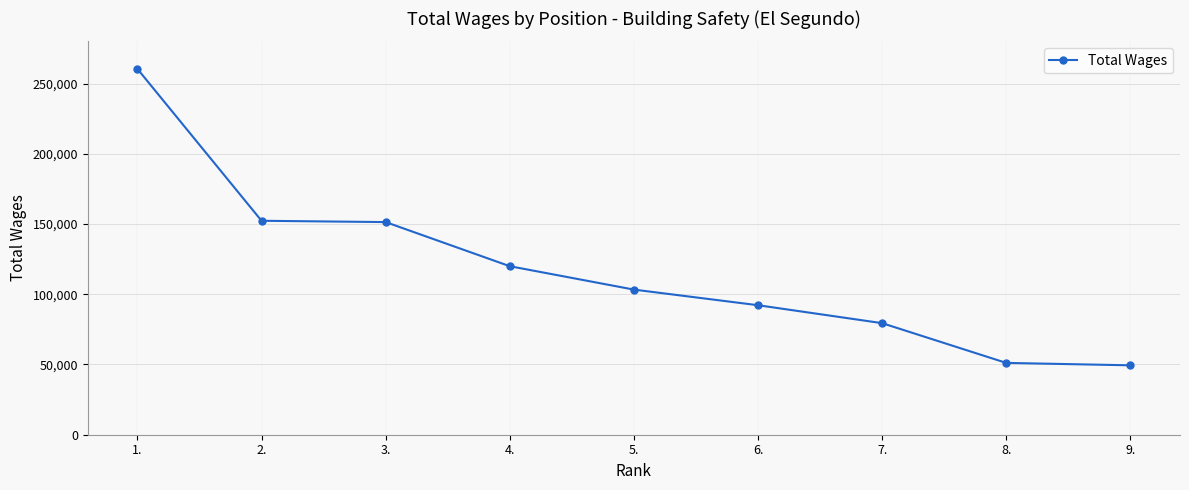

True or false: there are more than 1 points higher than both neighbors.

False